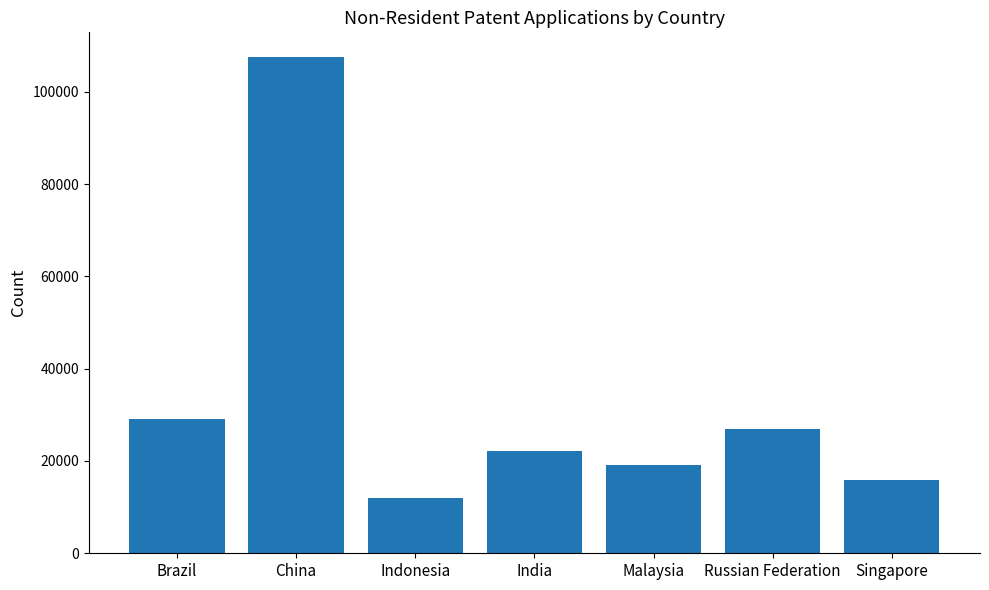

Rank the categories by value from lowest to highest.

Indonesia, Singapore, Malaysia, India, Russian Federation, Brazil, China